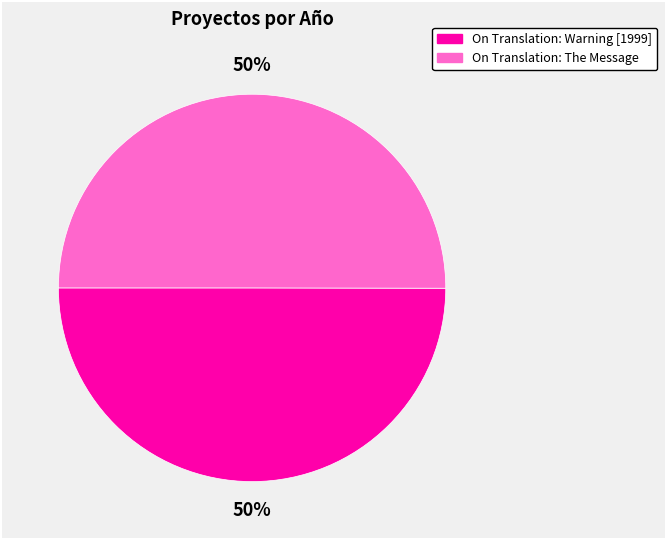

Do On Translation: Warning [1999] and On Translation: The Message together represent more than half of the pie?

Yes